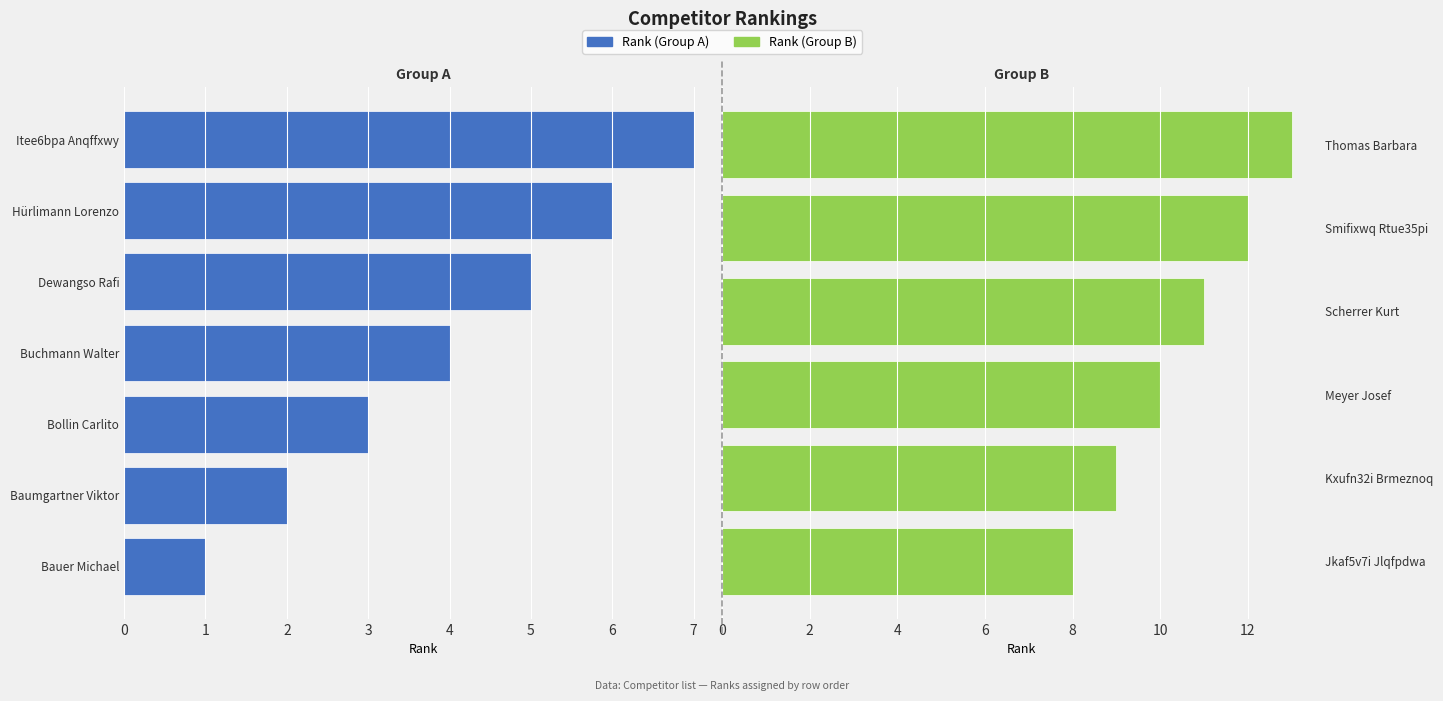

The value at Buchmann Walter is 4. True or false?

True